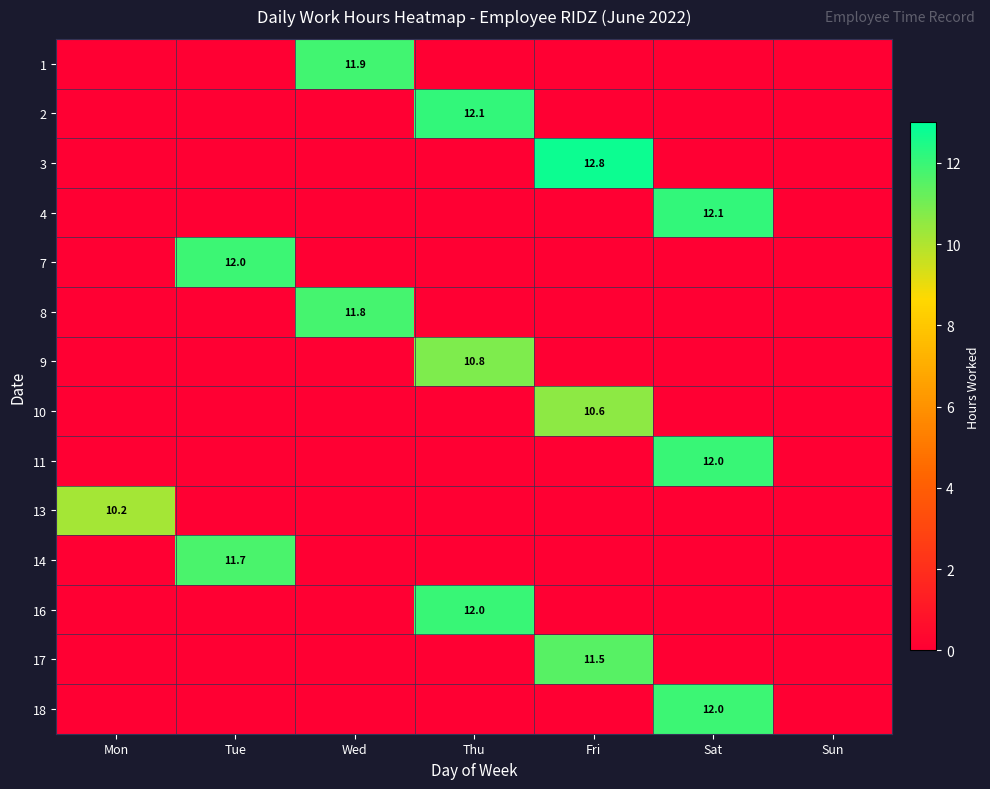

True or false: 11 has a value of 12.0 at Sat.

True